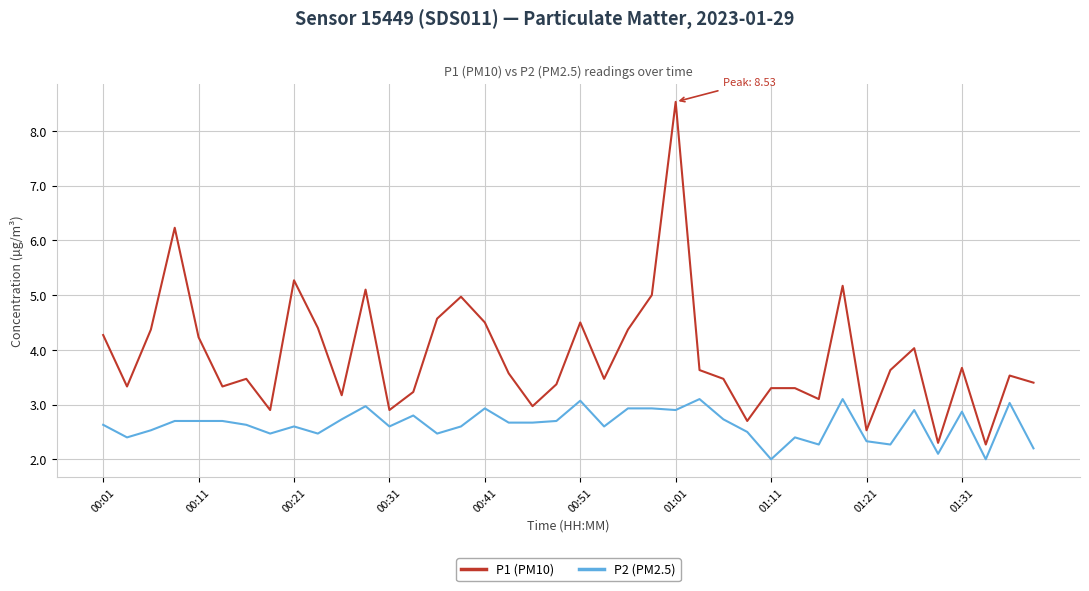

What are all the series names shown in the legend?

P1 (PM10), P2 (PM2.5)